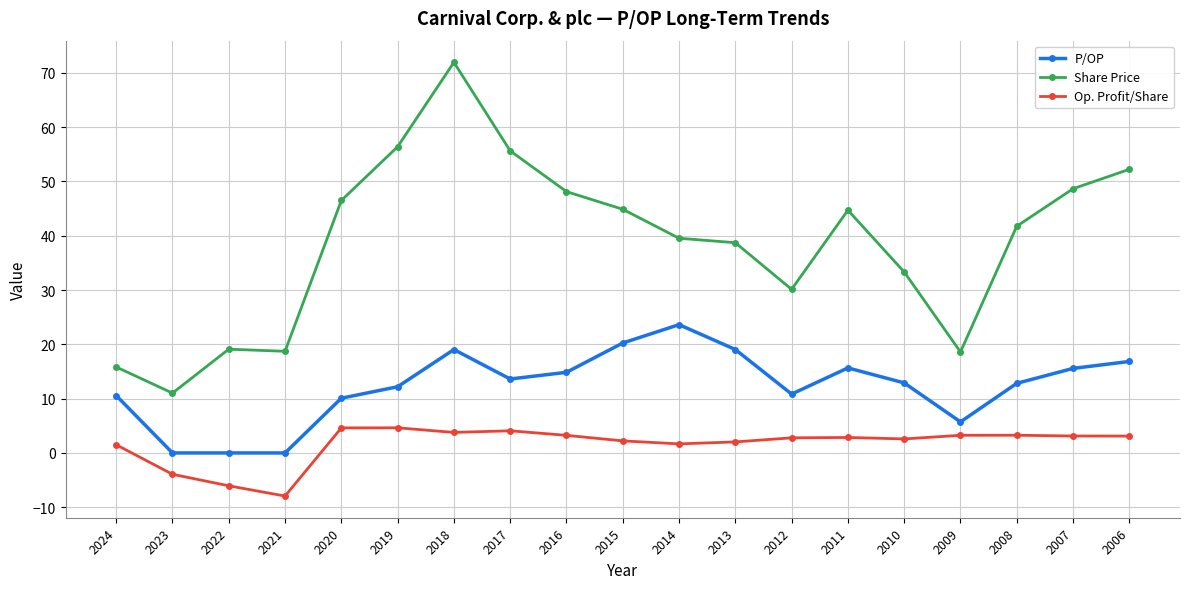

Which series has the largest range (max minus min)?

Share Price